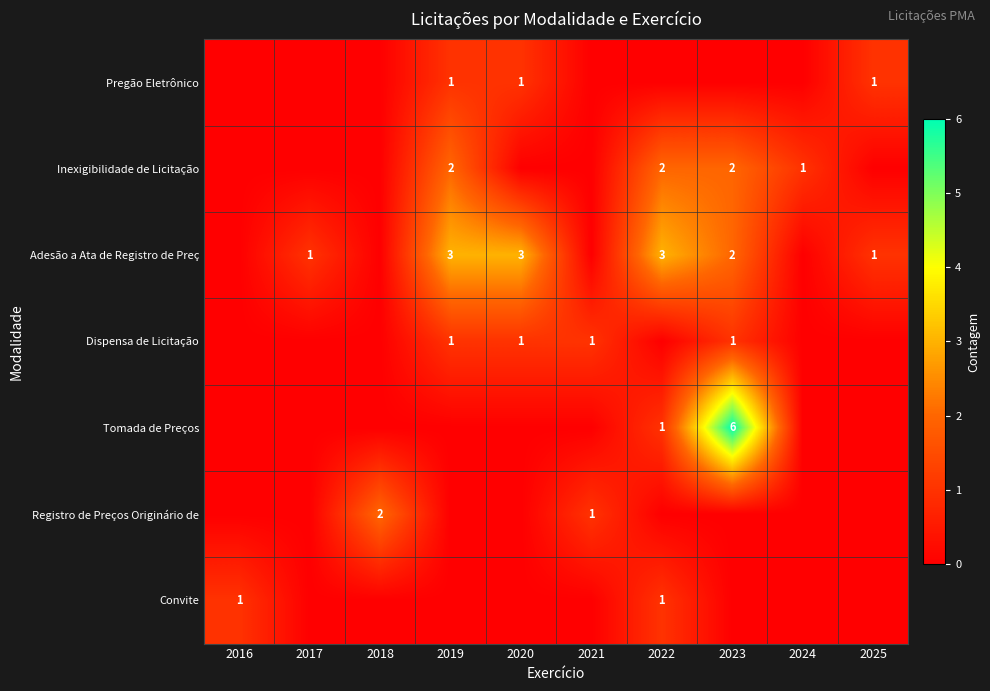

Is it true that Adesão a Ata de Registro de Preç equals 2 at 2023?

True